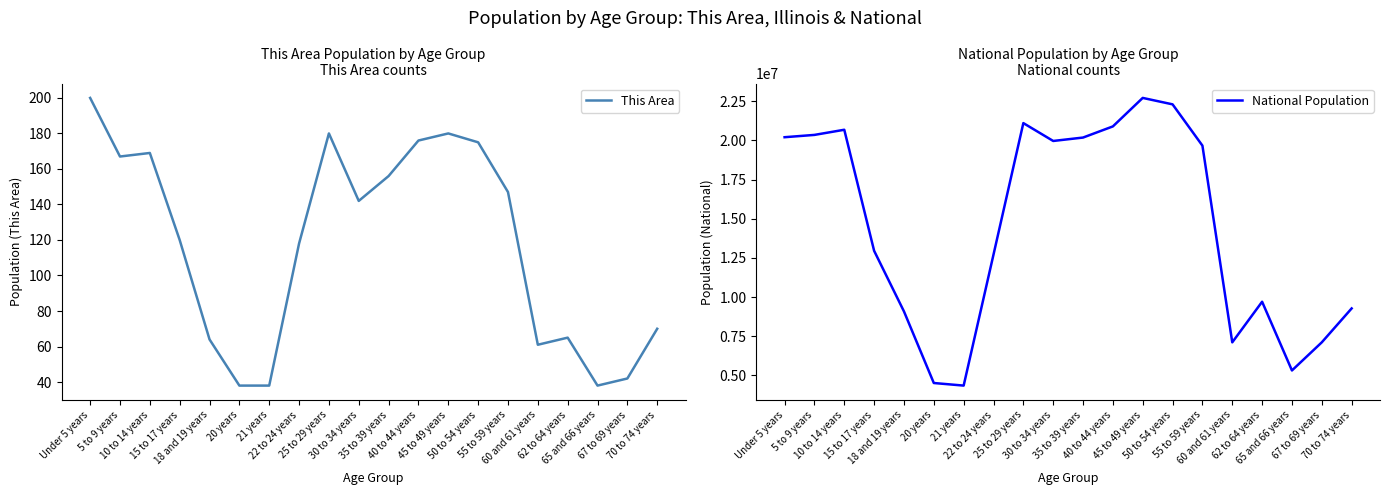

What are all the series names shown in the legend?

This Area, National Population